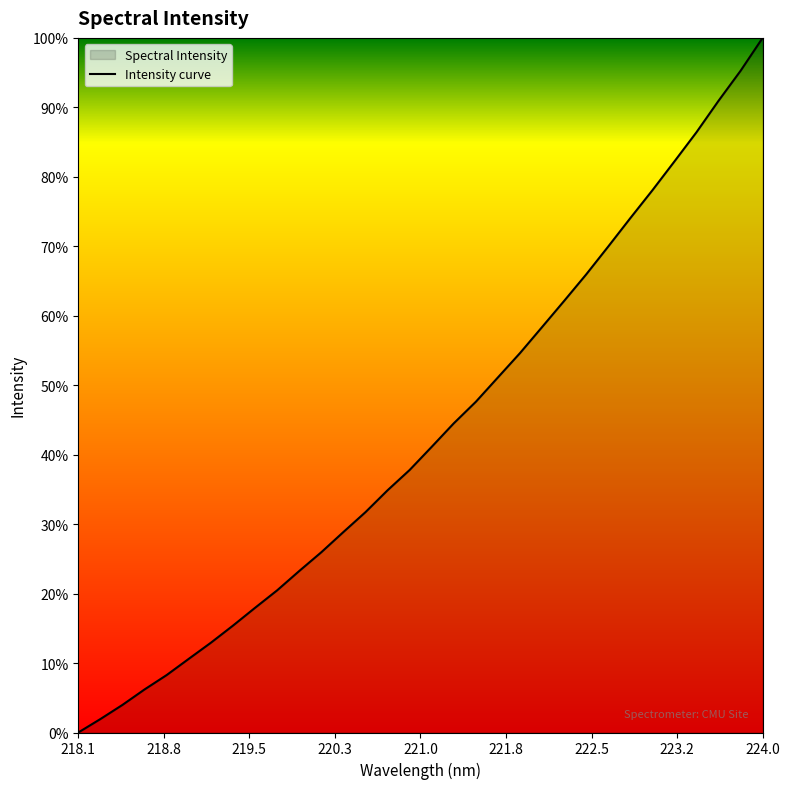

How many distinct data groups are displayed?

1